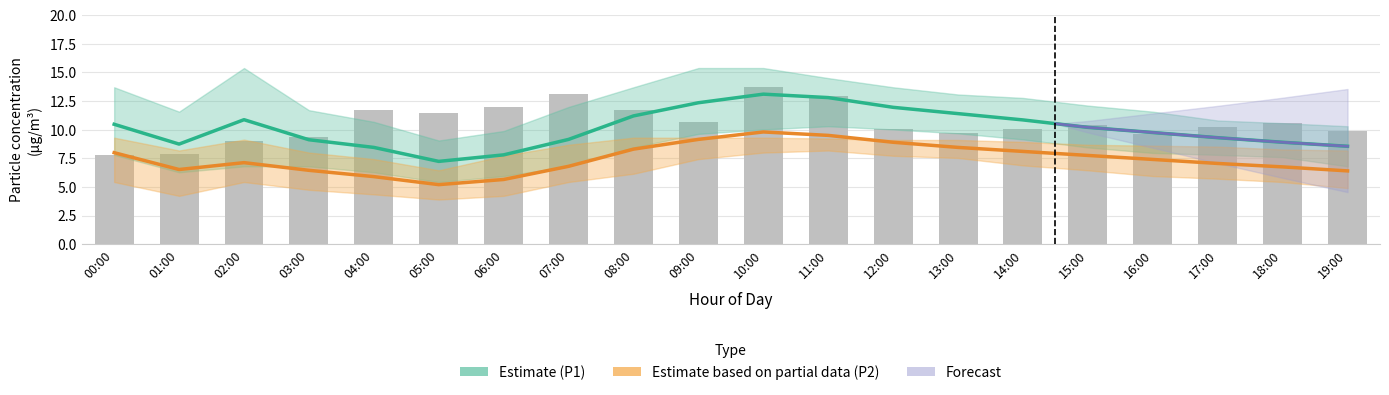

At which label does P2_upper reach its minimum?

05:00